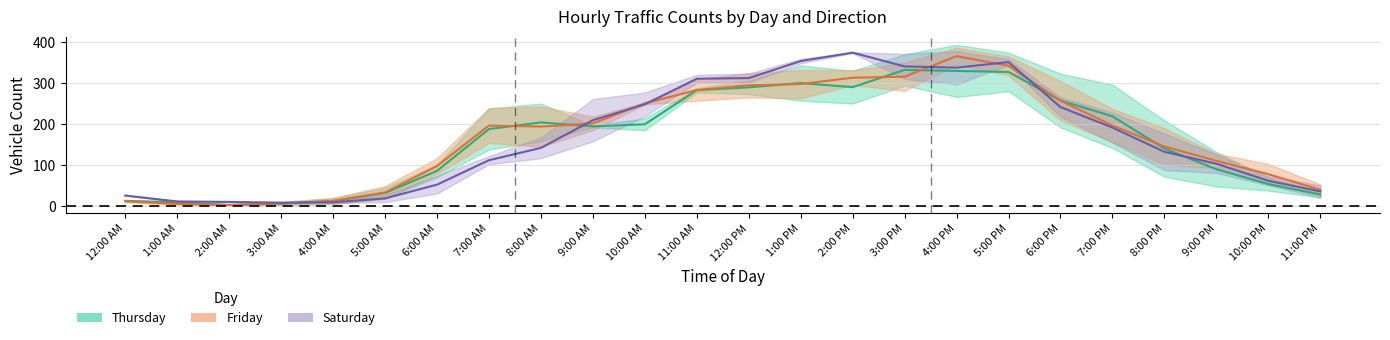

Rank the series at 11:00 AM from highest to lowest value.

Saturday mid, Friday mid, Thursday mid